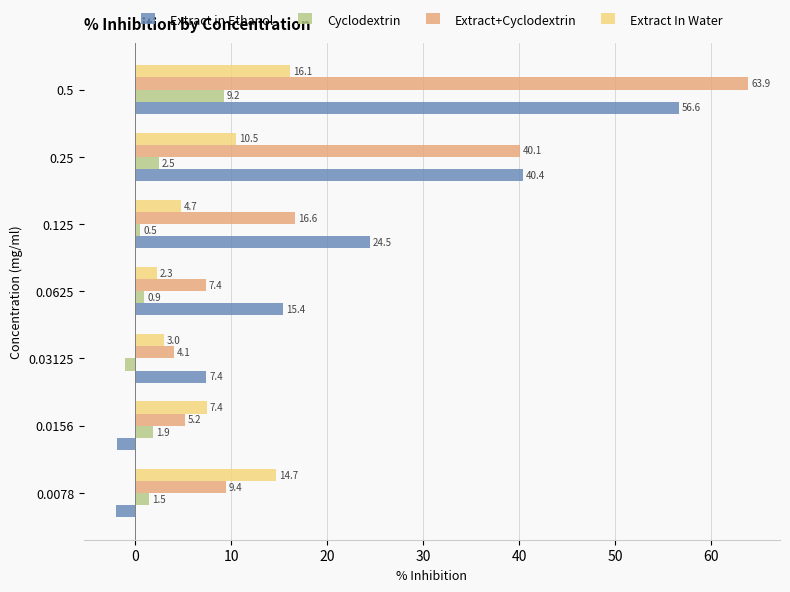

Where is Extract+Cyclodextrin nearest to the value 33?

0.25